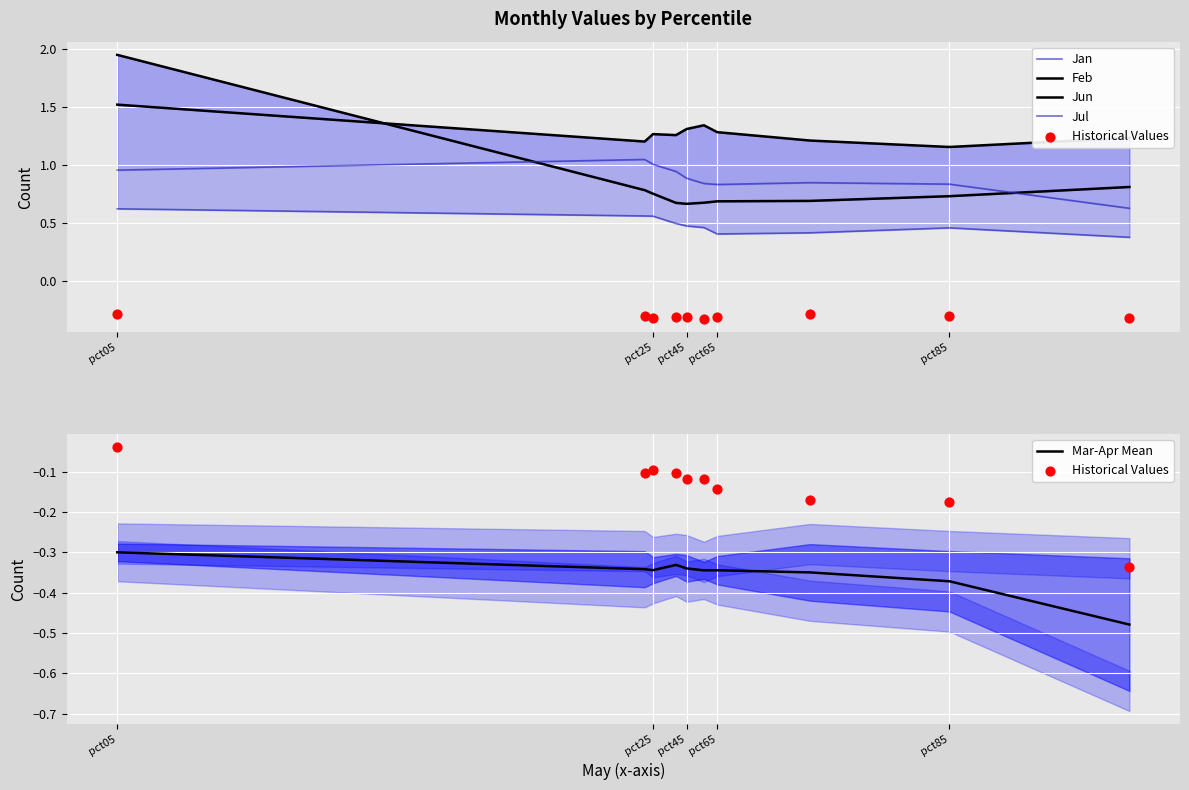

What are all the series names shown in the legend?

Jan, Feb, Jun, Jul, Historical Values, Mar-Apr Mean